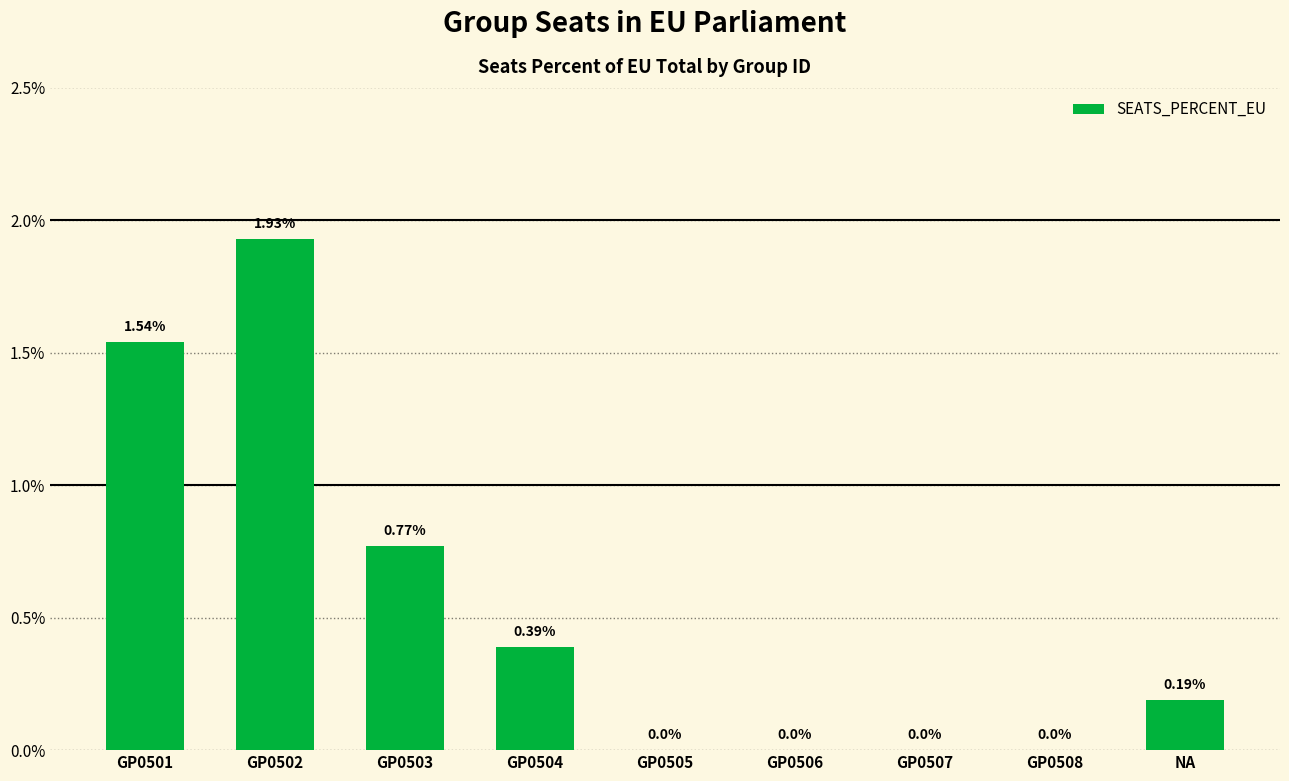

What is the sum of all values?

4.8